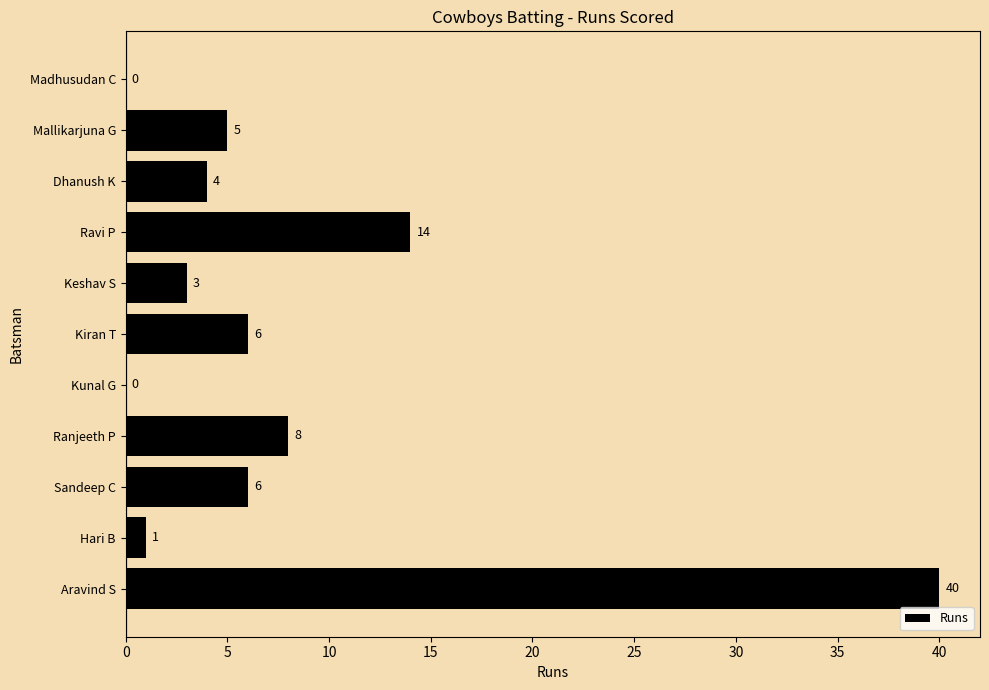

Are the bars grouped side by side (vs. stacked)?

No